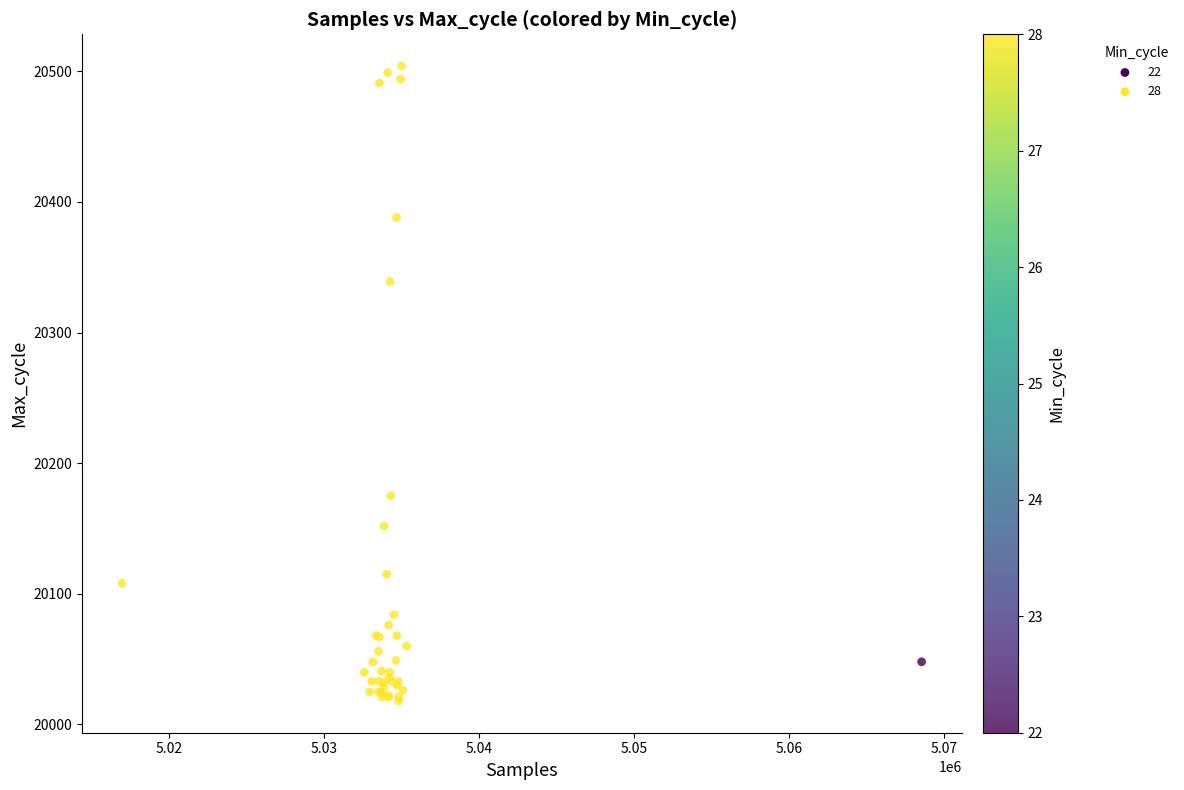

What Y value in the scatter plot is closest to 20261?

20339